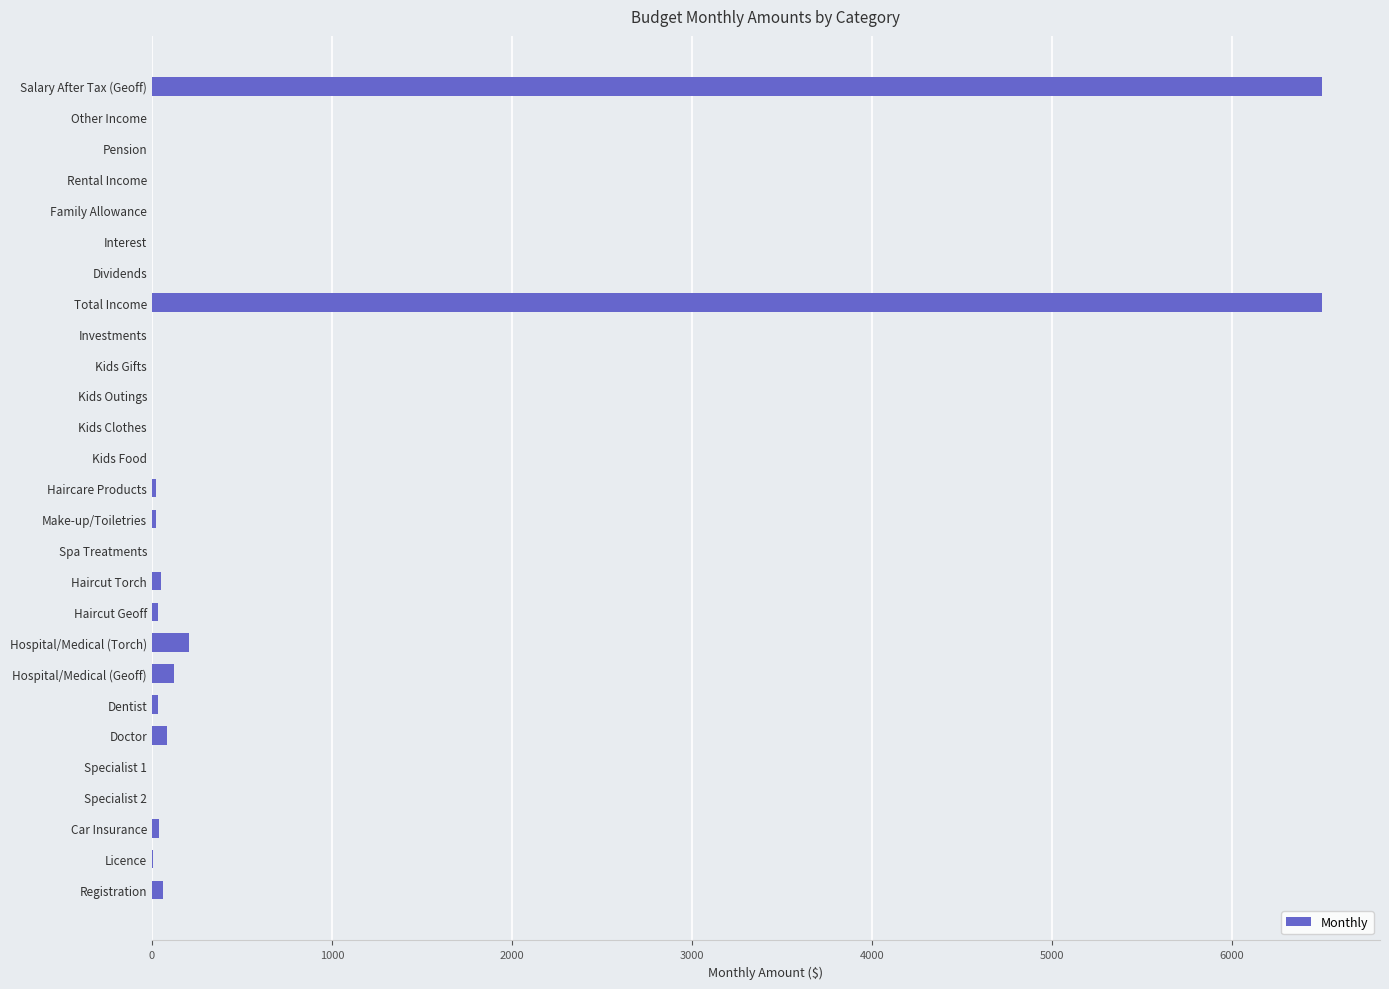

The value at Specialist 2 is -2223.8. True or false?

False